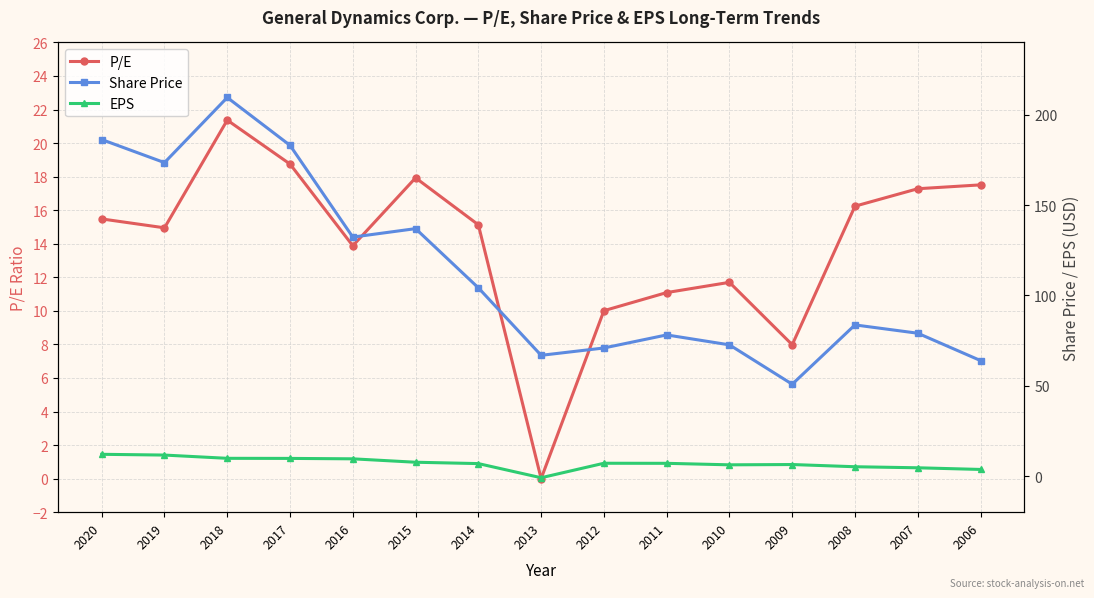

What is the difference between the second highest and second lowest values in the Share Price series?

122.3